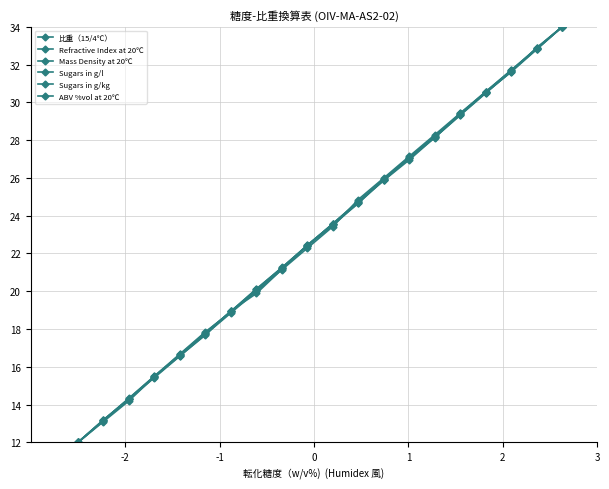

Reading right to left, extract all data points from this chart.

比重（15/4℃）: 34.0	32.8	31.7	30.5	29.4	28.2	27.1	25.9	24.7	23.6	22.4	21.3	20.1	18.9	17.8	16.6	15.5	14.3	13.2	12.0
Refractive Index at 20℃: 34.0	32.9	31.7	30.6	29.4	28.2	27.1	25.9	24.8	23.6	22.4	21.2	20.1	18.9	17.8	16.6	15.5	14.3	13.2	12.0
Mass Density at 20℃: 34.0	32.9	31.7	30.6	29.4	28.3	27.1	26.0	24.9	23.4	22.3	21.1	20.0	18.9	17.7	16.6	15.4	14.3	13.1	12.0
Sugars in g/l: 34.0	32.8	31.6	30.5	29.3	28.1	27.0	25.9	24.7	23.5	22.4	21.2	20.0	18.9	17.7	16.7	15.5	14.3	13.2	12.0
Sugars in g/kg: 34.0	32.8	31.7	30.5	29.3	28.1	27.1	25.9	24.8	23.6	22.4	21.2	20.1	18.9	17.9	16.7	15.5	14.3	13.2	12.0
ABV %vol at 20℃: 34.0	32.9	31.6	30.5	29.4	28.1	27.0	25.9	24.7	23.5	22.5	21.2	19.9	19.0	17.7	16.6	15.5	14.2	13.1	12.0